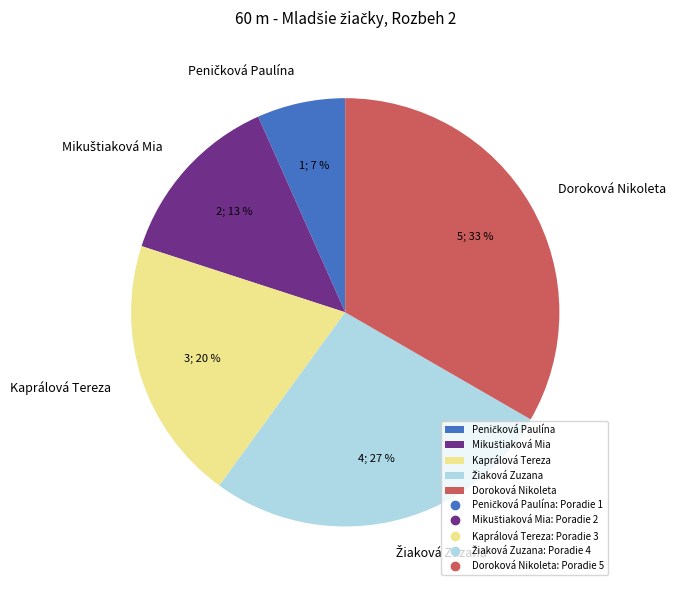

How many segments does this pie chart have?

5